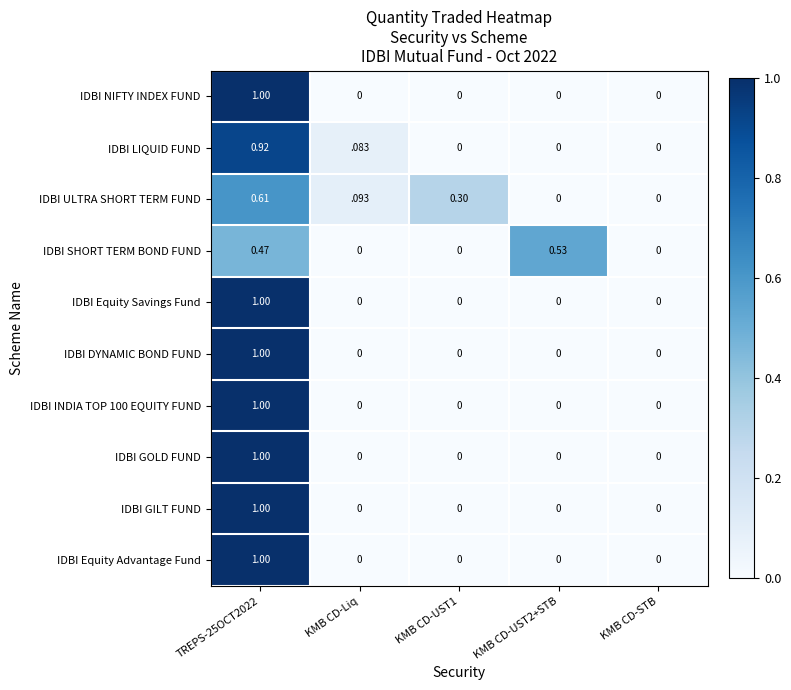

Between KMB CD-UST1 and KMB CD-UST2+STB, which series saw the biggest shift?

IDBI SHORT TERM BOND FUND